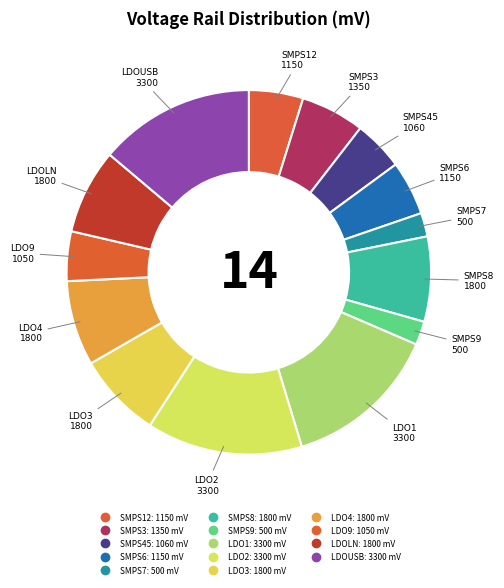

How many segments does this pie chart have?

14